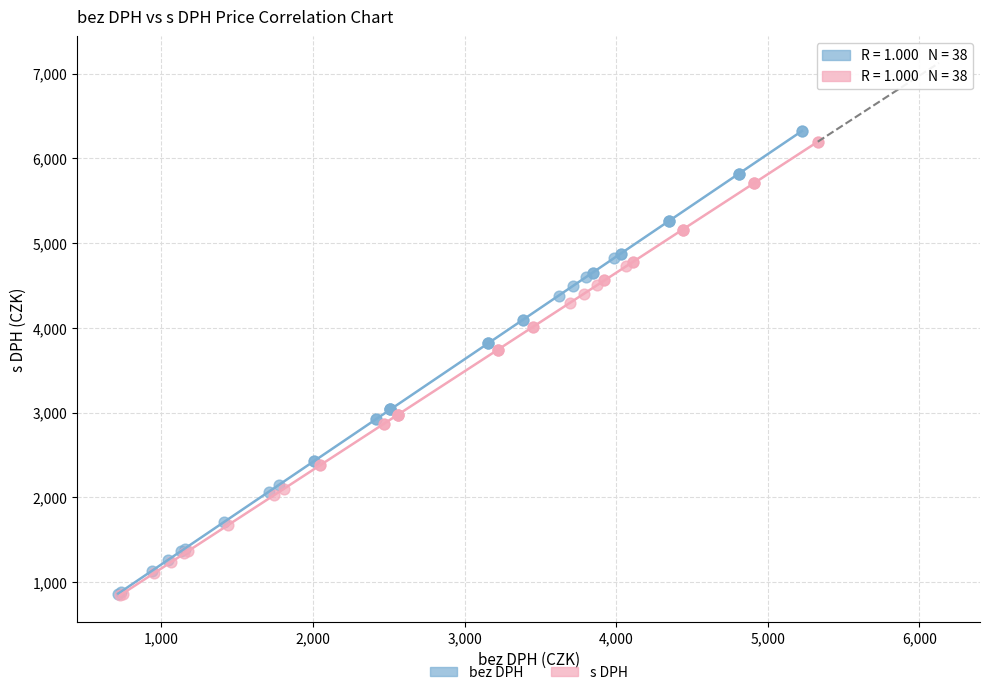

Which series has the largest Y range (max minus min)?

bez DPH